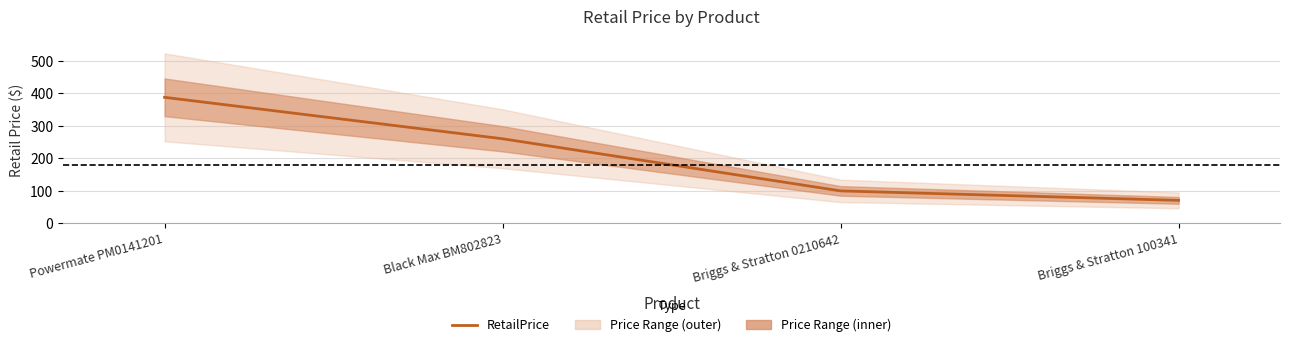

What is the smallest value displayed?

69.7